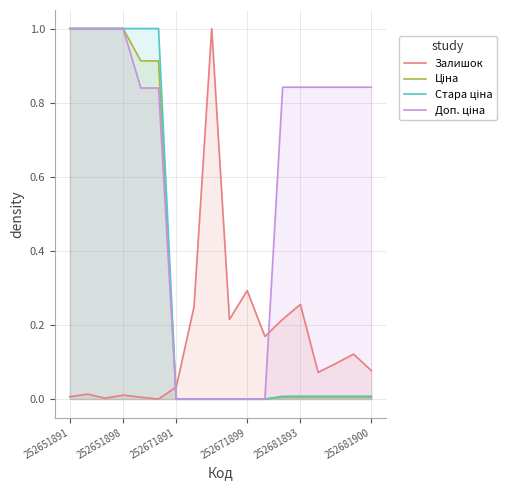

Where is Доп. ціна nearest to the value 0?

252671891